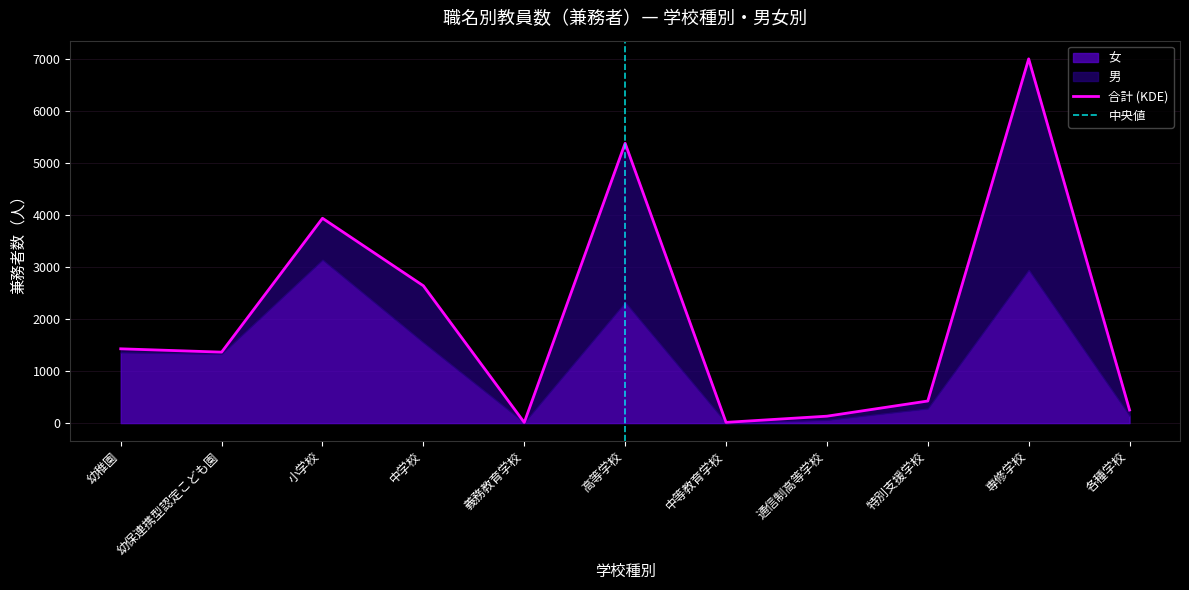

Rank the series by their average value, from lowest to highest.

男, 女